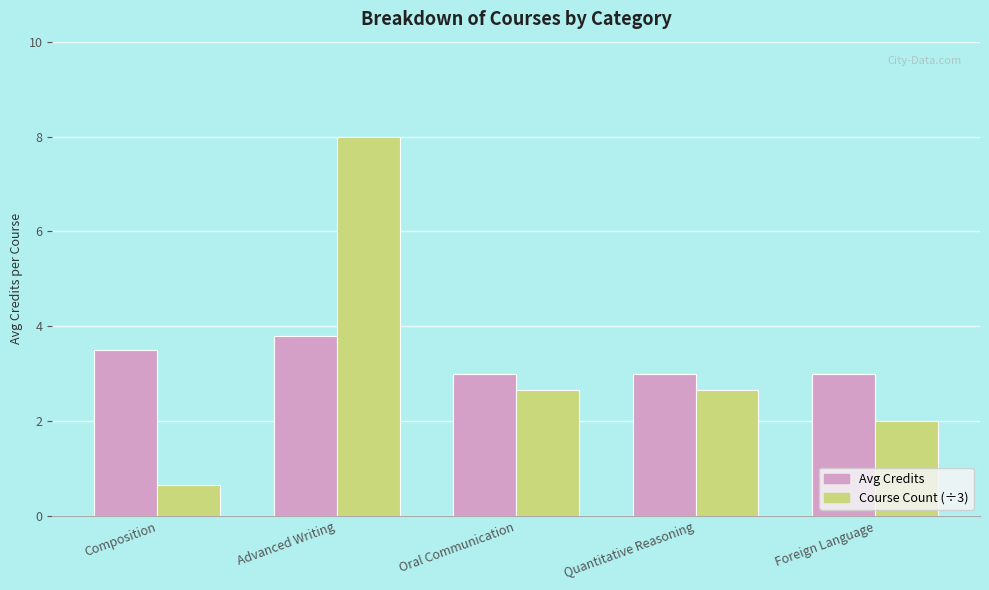

What is the spread (max minus min) of values at Advanced Writing?

4.2